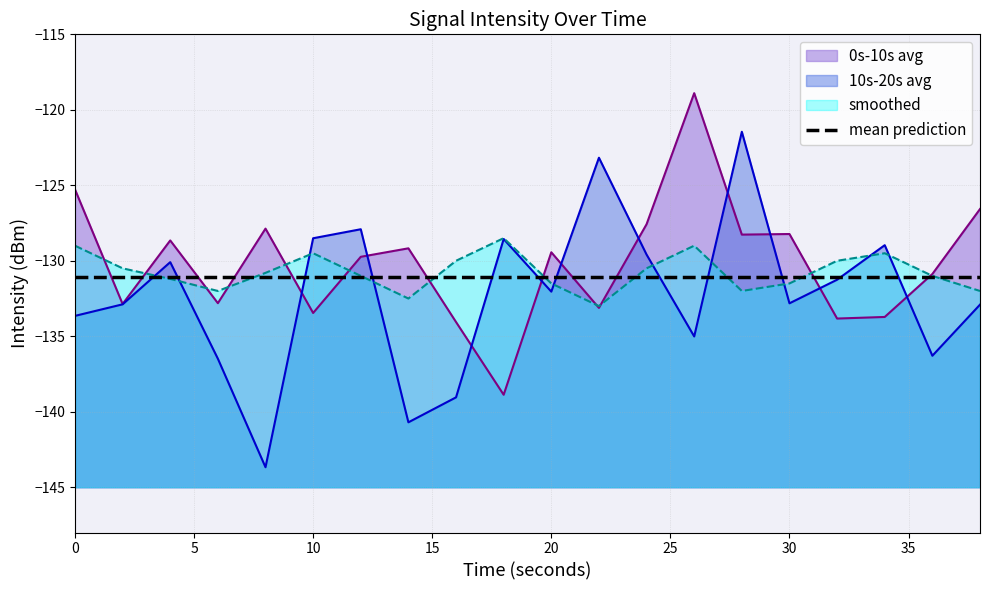

List the labels in order of 0s-10s avg value, largest first.

26, 0, 38, 24, 8, 30, 28, 4, 14, 20, 12, 36, 6, 2, 22, 10, 34, 32, 16, 18